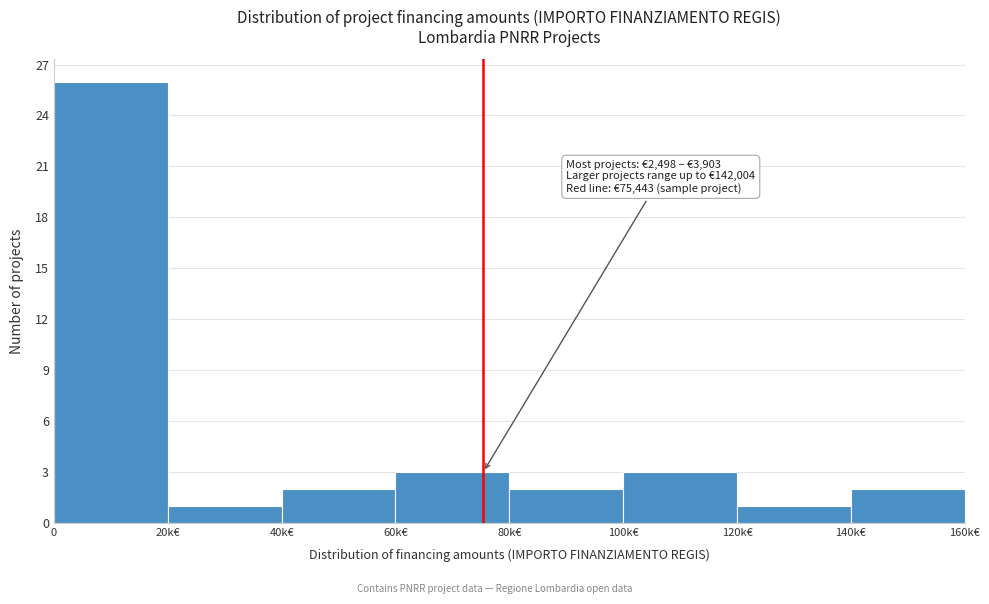

Reading right to left, extract all data points from this chart.

2	1	3	2	3	2	1	26